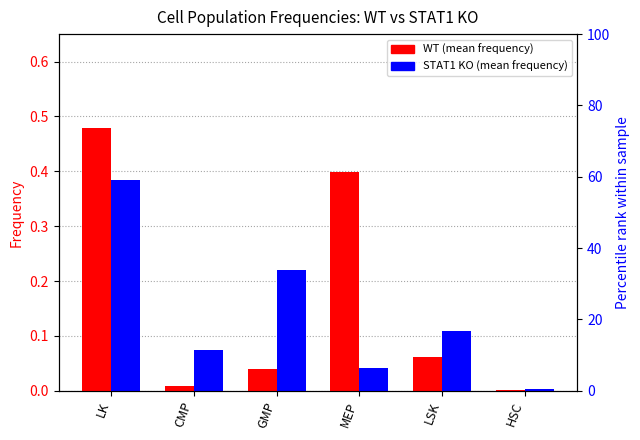

At which category is the sum across all series the highest?

LK